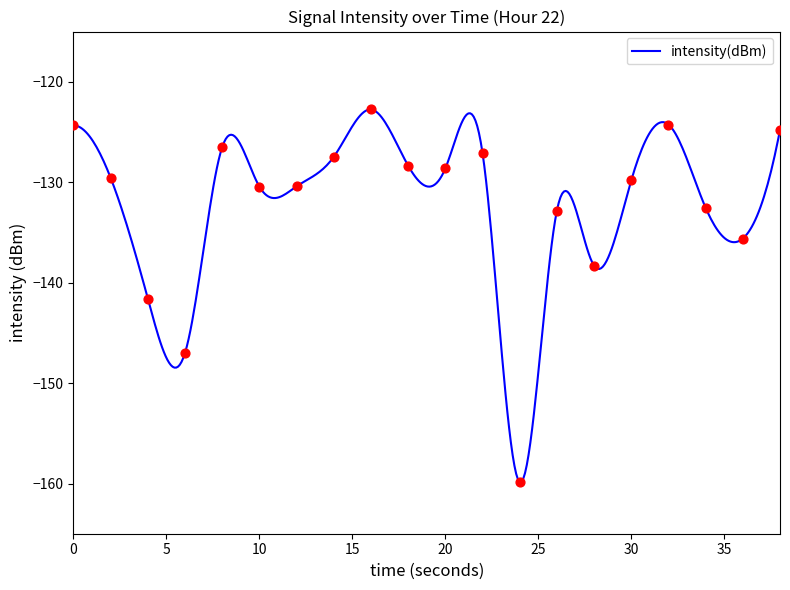

What is the difference between the maximum and minimum values?

37.1